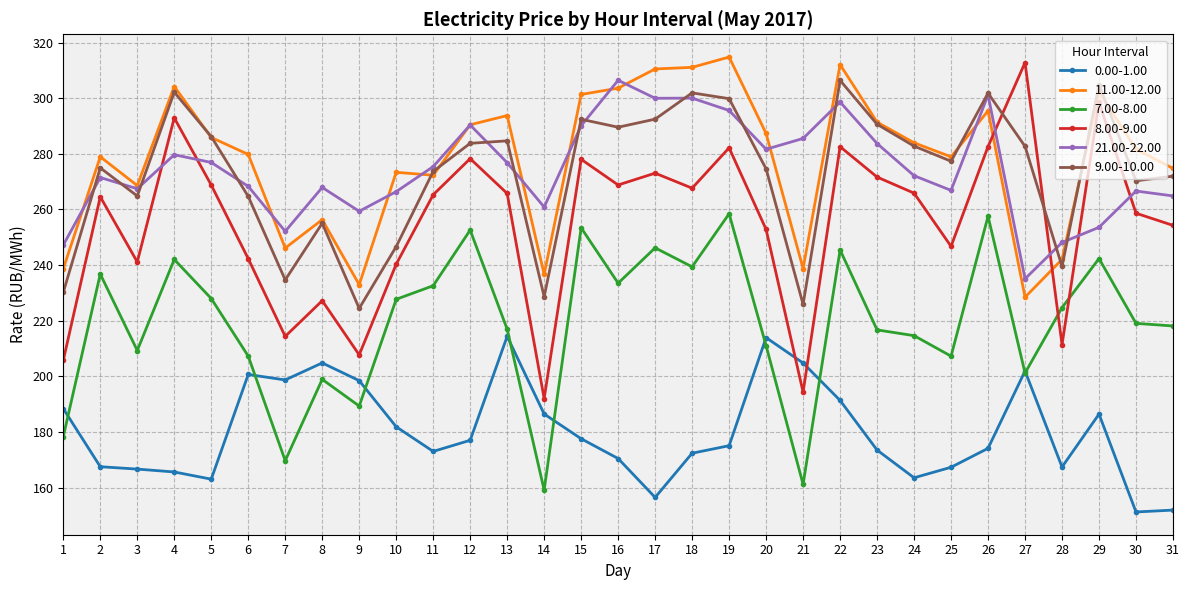

True or false: 21.00-22.00 and 7.00-8.00 cross at least once.

False